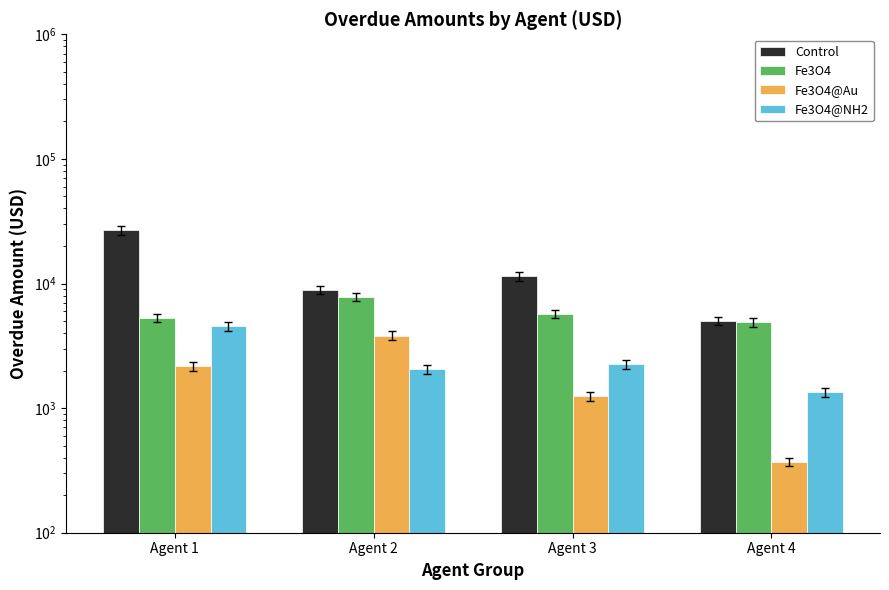

What is the total value across all series at Agent 1?

38781